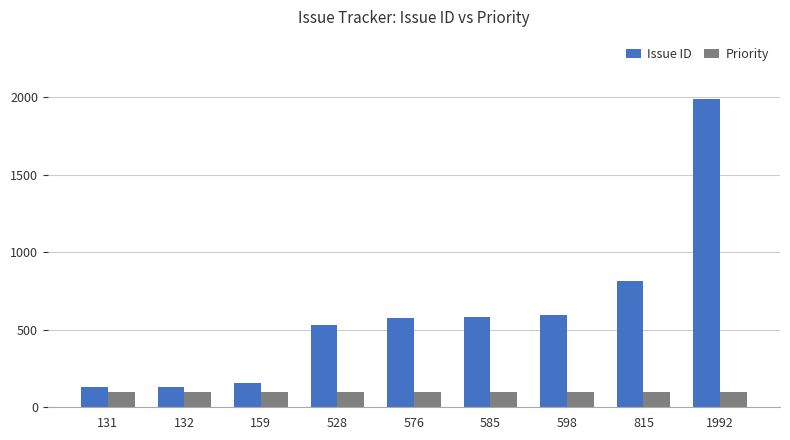

At how many categories does at least one series exceed 297?

6